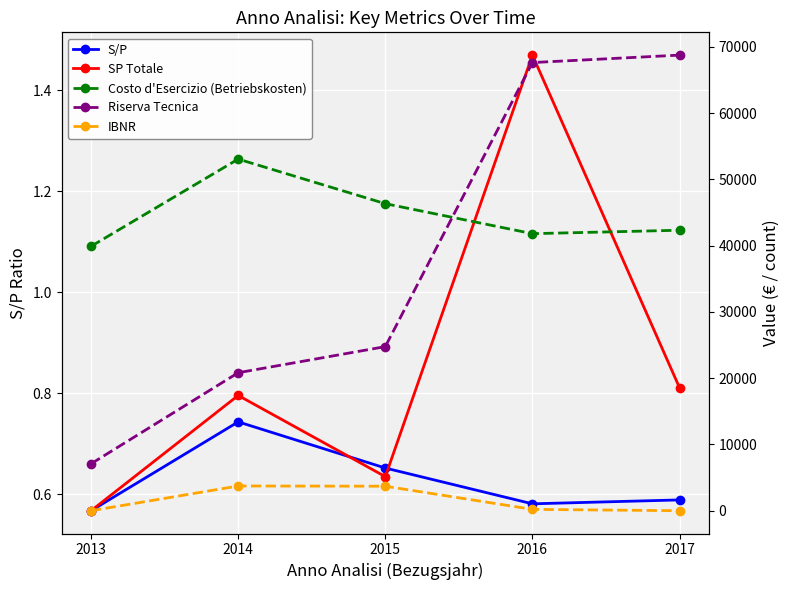

At which label is SP Totale closest to 1?

2017